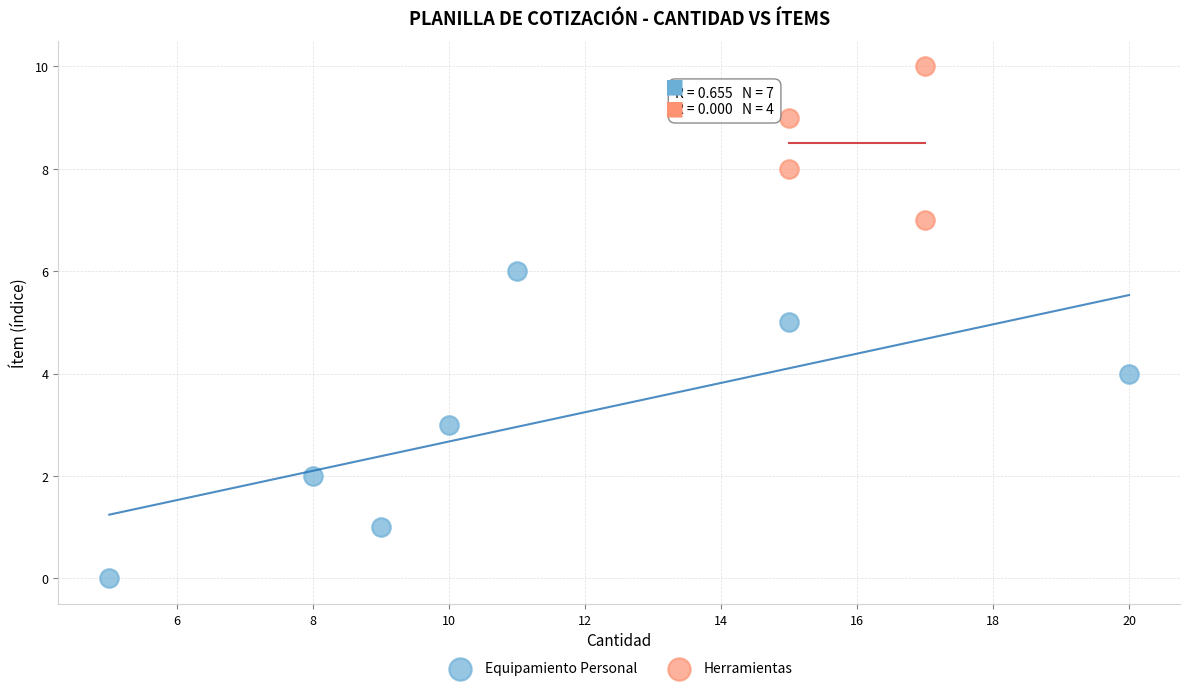

Which series reaches the maximum Y coordinate?

Herramientas